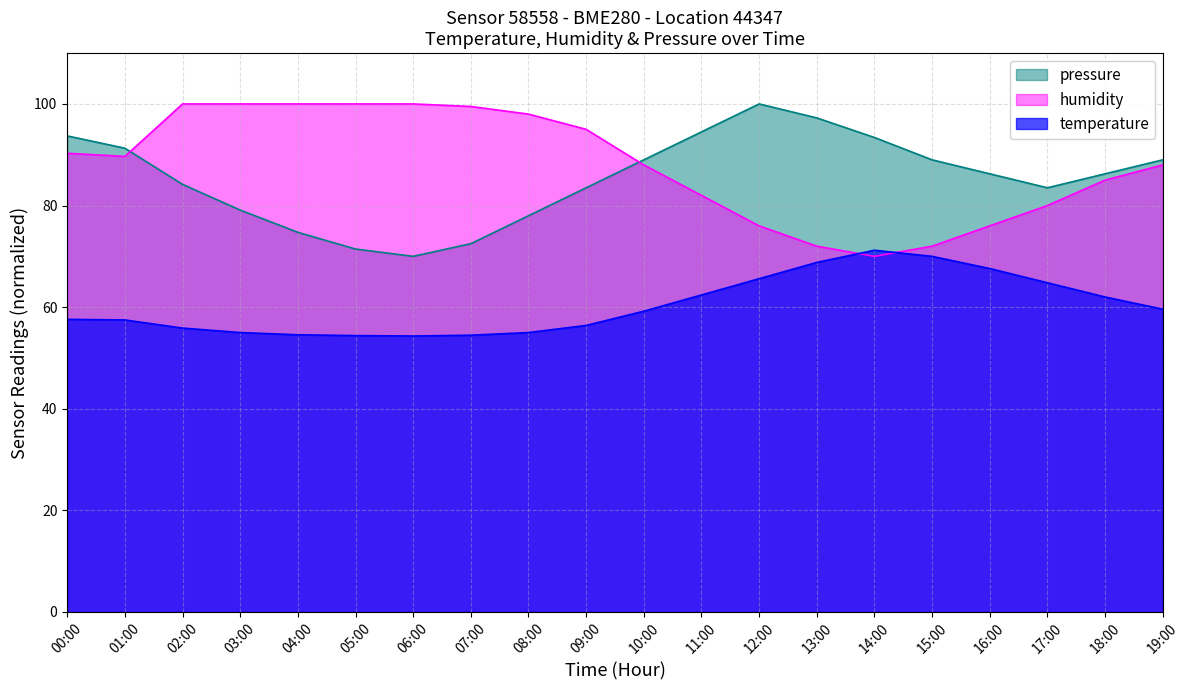

Which series has the largest total across all categories?

humidity